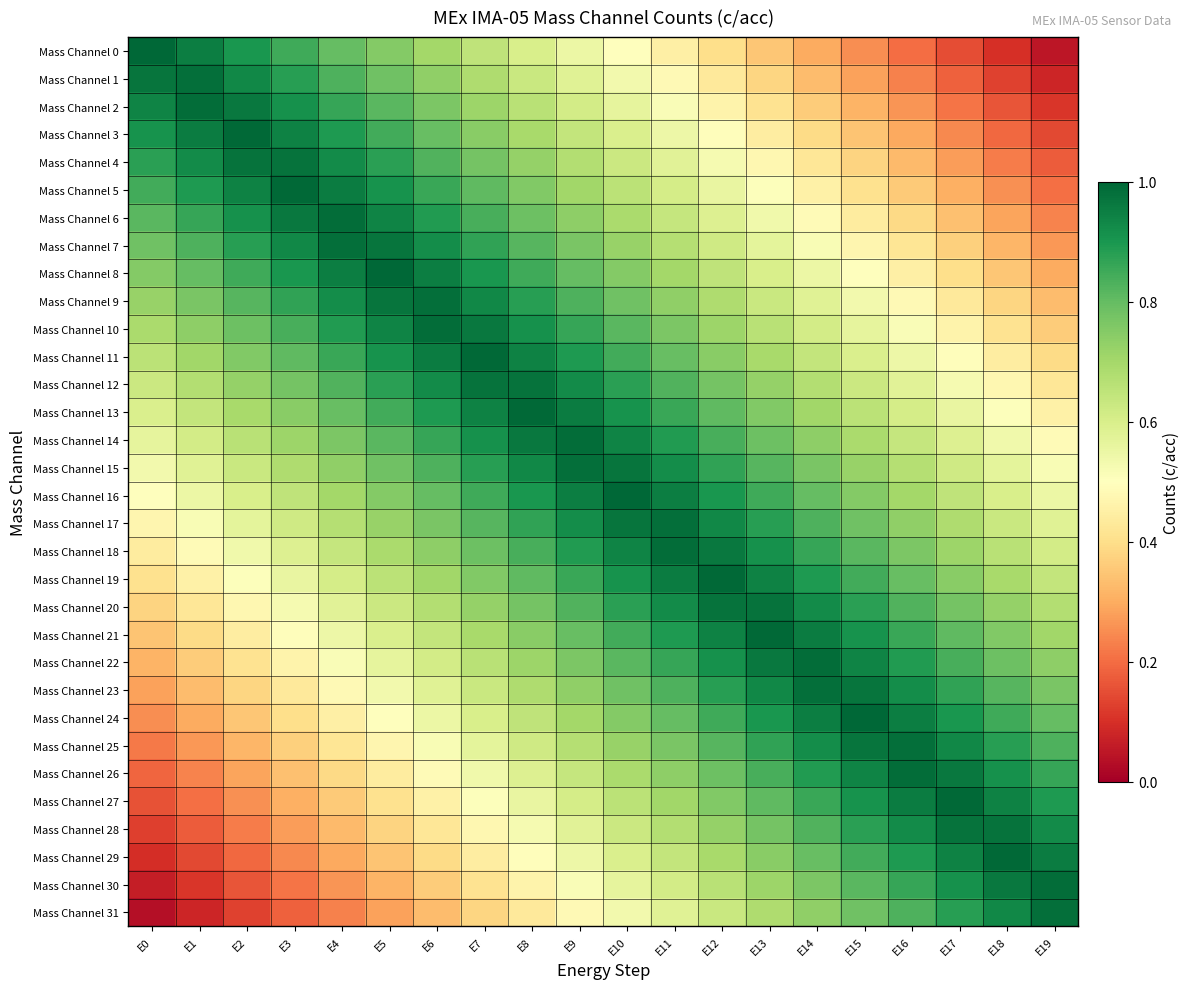

Reading right to left, transcribe all the data shown in this chart.

Mass Channel 0: E19=0.1	E18=0.1	E17=0.2	E16=0.2	E15=0.2	E14=0.3	E13=0.3	E12=0.4	E11=0.4	E10=0.5	E9=0.6	E8=0.6	E7=0.7	E6=0.7	E5=0.8	E4=0.8	E3=0.8	E2=0.9	E1=0.9	E0=1.0
Mass Channel 1: E19=0.1	E18=0.1	E17=0.2	E16=0.2	E15=0.3	E14=0.3	E13=0.4	E12=0.4	E11=0.5	E10=0.5	E9=0.6	E8=0.6	E7=0.7	E6=0.7	E5=0.8	E4=0.8	E3=0.9	E2=0.9	E1=1.0	E0=1.0
Mass Channel 2: E19=0.1	E18=0.2	E17=0.2	E16=0.3	E15=0.3	E14=0.4	E13=0.4	E12=0.5	E11=0.5	E10=0.6	E9=0.6	E8=0.7	E7=0.7	E6=0.8	E5=0.8	E4=0.9	E3=0.9	E2=1.0	E1=1.0	E0=0.9
Mass Channel 3: E19=0.1	E18=0.2	E17=0.2	E16=0.3	E15=0.3	E14=0.4	E13=0.4	E12=0.5	E11=0.5	E10=0.6	E9=0.6	E8=0.7	E7=0.7	E6=0.8	E5=0.8	E4=0.9	E3=0.9	E2=1.0	E1=1.0	E0=0.9
Mass Channel 4: E19=0.2	E18=0.2	E17=0.3	E16=0.3	E15=0.4	E14=0.4	E13=0.5	E12=0.5	E11=0.6	E10=0.6	E9=0.7	E8=0.7	E7=0.8	E6=0.8	E5=0.9	E4=0.9	E3=1.0	E2=1.0	E1=0.9	E0=0.9
Mass Channel 5: E19=0.2	E18=0.3	E17=0.3	E16=0.4	E15=0.4	E14=0.5	E13=0.5	E12=0.6	E11=0.6	E10=0.7	E9=0.7	E8=0.8	E7=0.8	E6=0.9	E5=0.9	E4=1.0	E3=1.0	E2=0.9	E1=0.9	E0=0.8
Mass Channel 6: E19=0.2	E18=0.3	E17=0.3	E16=0.4	E15=0.4	E14=0.5	E13=0.5	E12=0.6	E11=0.6	E10=0.7	E9=0.7	E8=0.8	E7=0.8	E6=0.9	E5=0.9	E4=1.0	E3=1.0	E2=0.9	E1=0.9	E0=0.8
Mass Channel 7: E19=0.3	E18=0.3	E17=0.4	E16=0.4	E15=0.5	E14=0.5	E13=0.6	E12=0.6	E11=0.7	E10=0.7	E9=0.8	E8=0.8	E7=0.9	E6=0.9	E5=1.0	E4=1.0	E3=0.9	E2=0.9	E1=0.8	E0=0.8
Mass Channel 8: E19=0.3	E18=0.3	E17=0.4	E16=0.4	E15=0.5	E14=0.6	E13=0.6	E12=0.7	E11=0.7	E10=0.8	E9=0.8	E8=0.8	E7=0.9	E6=0.9	E5=1.0	E4=0.9	E3=0.9	E2=0.8	E1=0.8	E0=0.8
Mass Channel 9: E19=0.3	E18=0.4	E17=0.4	E16=0.5	E15=0.5	E14=0.6	E13=0.6	E12=0.7	E11=0.7	E10=0.8	E9=0.8	E8=0.9	E7=0.9	E6=1.0	E5=1.0	E4=0.9	E3=0.9	E2=0.8	E1=0.8	E0=0.7
Mass Channel 10: E19=0.4	E18=0.4	E17=0.5	E16=0.5	E15=0.6	E14=0.6	E13=0.7	E12=0.7	E11=0.8	E10=0.8	E9=0.9	E8=0.9	E7=1.0	E6=1.0	E5=0.9	E4=0.9	E3=0.8	E2=0.8	E1=0.7	E0=0.7
Mass Channel 11: E19=0.4	E18=0.4	E17=0.5	E16=0.5	E15=0.6	E14=0.6	E13=0.7	E12=0.7	E11=0.8	E10=0.8	E9=0.9	E8=0.9	E7=1.0	E6=1.0	E5=0.9	E4=0.9	E3=0.8	E2=0.8	E1=0.7	E0=0.7
Mass Channel 12: E19=0.4	E18=0.5	E17=0.5	E16=0.6	E15=0.6	E14=0.7	E13=0.7	E12=0.8	E11=0.8	E10=0.9	E9=0.9	E8=1.0	E7=1.0	E6=0.9	E5=0.9	E4=0.8	E3=0.8	E2=0.7	E1=0.7	E0=0.6
Mass Channel 13: E19=0.5	E18=0.5	E17=0.6	E16=0.6	E15=0.7	E14=0.7	E13=0.8	E12=0.8	E11=0.9	E10=0.9	E9=1.0	E8=1.0	E7=0.9	E6=0.9	E5=0.8	E4=0.8	E3=0.7	E2=0.7	E1=0.6	E0=0.6
Mass Channel 14: E19=0.5	E18=0.5	E17=0.6	E16=0.6	E15=0.7	E14=0.7	E13=0.8	E12=0.8	E11=0.9	E10=0.9	E9=1.0	E8=1.0	E7=0.9	E6=0.9	E5=0.8	E4=0.8	E3=0.7	E2=0.7	E1=0.6	E0=0.6
Mass Channel 15: E19=0.5	E18=0.6	E17=0.6	E16=0.7	E15=0.7	E14=0.8	E13=0.8	E12=0.9	E11=0.9	E10=1.0	E9=1.0	E8=0.9	E7=0.9	E6=0.8	E5=0.8	E4=0.7	E3=0.7	E2=0.6	E1=0.6	E0=0.5
Mass Channel 16: E19=0.6	E18=0.6	E17=0.7	E16=0.7	E15=0.8	E14=0.8	E13=0.8	E12=0.9	E11=0.9	E10=1.0	E9=0.9	E8=0.9	E7=0.8	E6=0.8	E5=0.8	E4=0.7	E3=0.7	E2=0.6	E1=0.6	E0=0.5
Mass Channel 17: E19=0.6	E18=0.6	E17=0.7	E16=0.7	E15=0.8	E14=0.8	E13=0.9	E12=0.9	E11=1.0	E10=1.0	E9=0.9	E8=0.9	E7=0.8	E6=0.8	E5=0.7	E4=0.7	E3=0.6	E2=0.6	E1=0.5	E0=0.5
Mass Channel 18: E19=0.6	E18=0.7	E17=0.7	E16=0.8	E15=0.8	E14=0.9	E13=0.9	E12=1.0	E11=1.0	E10=0.9	E9=0.9	E8=0.8	E7=0.8	E6=0.7	E5=0.7	E4=0.6	E3=0.6	E2=0.5	E1=0.5	E0=0.4
Mass Channel 19: E19=0.6	E18=0.7	E17=0.7	E16=0.8	E15=0.8	E14=0.9	E13=0.9	E12=1.0	E11=1.0	E10=0.9	E9=0.9	E8=0.8	E7=0.8	E6=0.7	E5=0.7	E4=0.6	E3=0.6	E2=0.5	E1=0.5	E0=0.4
Mass Channel 20: E19=0.7	E18=0.7	E17=0.8	E16=0.8	E15=0.9	E14=0.9	E13=1.0	E12=1.0	E11=0.9	E10=0.9	E9=0.8	E8=0.8	E7=0.7	E6=0.7	E5=0.6	E4=0.6	E3=0.5	E2=0.5	E1=0.4	E0=0.4
Mass Channel 21: E19=0.7	E18=0.8	E17=0.8	E16=0.9	E15=0.9	E14=1.0	E13=1.0	E12=0.9	E11=0.9	E10=0.8	E9=0.8	E8=0.7	E7=0.7	E6=0.6	E5=0.6	E4=0.5	E3=0.5	E2=0.4	E1=0.4	E0=0.3
Mass Channel 22: E19=0.7	E18=0.8	E17=0.8	E16=0.9	E15=0.9	E14=1.0	E13=1.0	E12=0.9	E11=0.9	E10=0.8	E9=0.8	E8=0.7	E7=0.7	E6=0.6	E5=0.6	E4=0.5	E3=0.5	E2=0.4	E1=0.4	E0=0.3
Mass Channel 23: E19=0.8	E18=0.8	E17=0.9	E16=0.9	E15=1.0	E14=1.0	E13=0.9	E12=0.9	E11=0.8	E10=0.8	E9=0.7	E8=0.7	E7=0.6	E6=0.6	E5=0.5	E4=0.5	E3=0.4	E2=0.4	E1=0.3	E0=0.3
Mass Channel 24: E19=0.8	E18=0.8	E17=0.9	E16=0.9	E15=1.0	E14=0.9	E13=0.9	E12=0.8	E11=0.8	E10=0.8	E9=0.7	E8=0.7	E7=0.6	E6=0.6	E5=0.5	E4=0.4	E3=0.4	E2=0.3	E1=0.3	E0=0.2
Mass Channel 25: E19=0.8	E18=0.9	E17=0.9	E16=1.0	E15=1.0	E14=0.9	E13=0.9	E12=0.8	E11=0.8	E10=0.7	E9=0.7	E8=0.6	E7=0.6	E6=0.5	E5=0.5	E4=0.4	E3=0.4	E2=0.3	E1=0.3	E0=0.2
Mass Channel 26: E19=0.9	E18=0.9	E17=1.0	E16=1.0	E15=0.9	E14=0.9	E13=0.8	E12=0.8	E11=0.7	E10=0.7	E9=0.6	E8=0.6	E7=0.5	E6=0.5	E5=0.4	E4=0.4	E3=0.3	E2=0.3	E1=0.2	E0=0.2
Mass Channel 27: E19=0.9	E18=0.9	E17=1.0	E16=1.0	E15=0.9	E14=0.9	E13=0.8	E12=0.8	E11=0.7	E10=0.7	E9=0.6	E8=0.6	E7=0.5	E6=0.5	E5=0.4	E4=0.4	E3=0.3	E2=0.3	E1=0.2	E0=0.2
Mass Channel 28: E19=0.9	E18=1.0	E17=1.0	E16=0.9	E15=0.9	E14=0.8	E13=0.8	E12=0.7	E11=0.7	E10=0.6	E9=0.6	E8=0.5	E7=0.5	E6=0.4	E5=0.4	E4=0.3	E3=0.3	E2=0.2	E1=0.2	E0=0.1
Mass Channel 29: E19=1.0	E18=1.0	E17=0.9	E16=0.9	E15=0.8	E14=0.8	E13=0.7	E12=0.7	E11=0.6	E10=0.6	E9=0.5	E8=0.5	E7=0.4	E6=0.4	E5=0.3	E4=0.3	E3=0.2	E2=0.2	E1=0.1	E0=0.1
Mass Channel 30: E19=1.0	E18=1.0	E17=0.9	E16=0.9	E15=0.8	E14=0.8	E13=0.7	E12=0.7	E11=0.6	E10=0.6	E9=0.5	E8=0.5	E7=0.4	E6=0.4	E5=0.3	E4=0.3	E3=0.2	E2=0.2	E1=0.1	E0=0.1
Mass Channel 31: E19=1.0	E18=0.9	E17=0.9	E16=0.8	E15=0.8	E14=0.7	E13=0.7	E12=0.6	E11=0.6	E10=0.5	E9=0.5	E8=0.4	E7=0.4	E6=0.3	E5=0.3	E4=0.2	E3=0.2	E2=0.1	E1=0.1	E0=0.0